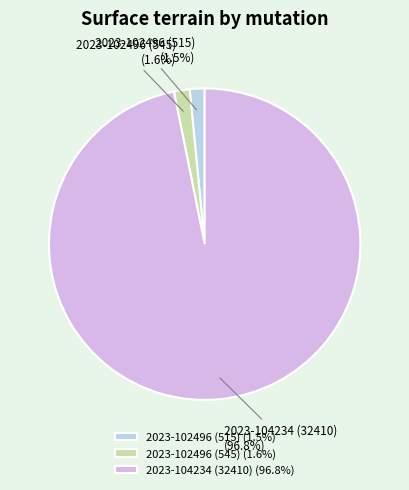

To the nearest percent, what is the difference between the largest and smallest slice percentages?

95%